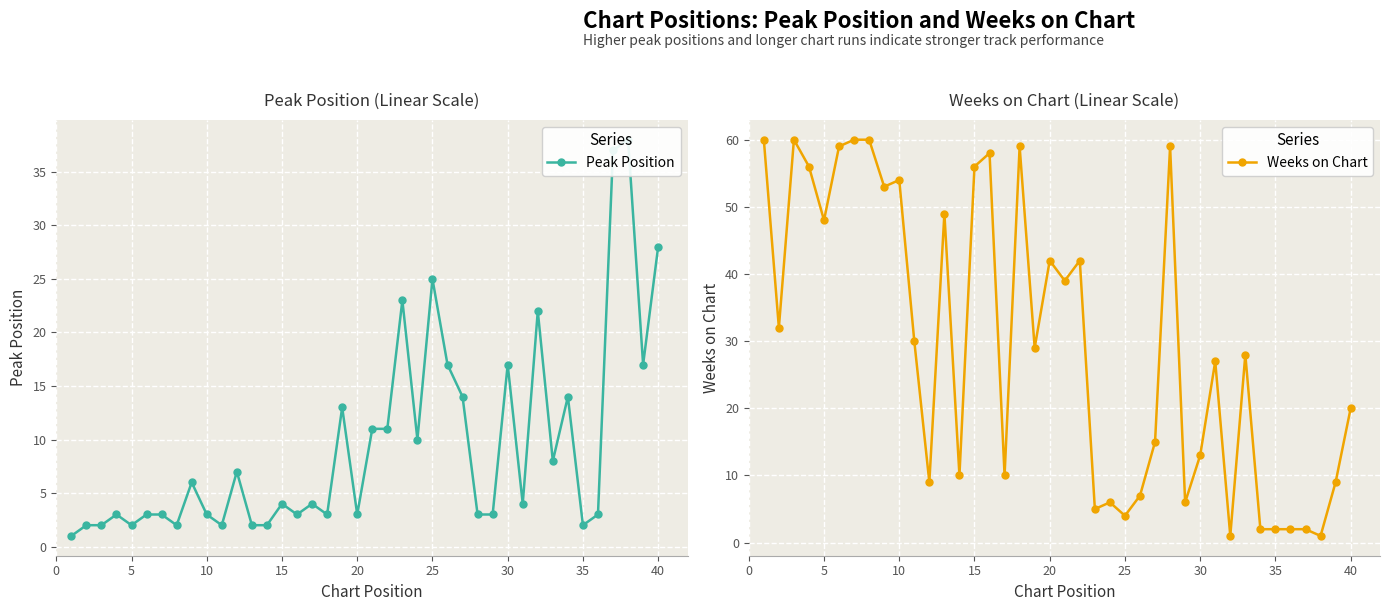

Which series has the largest total across all categories?

Weeks on Chart